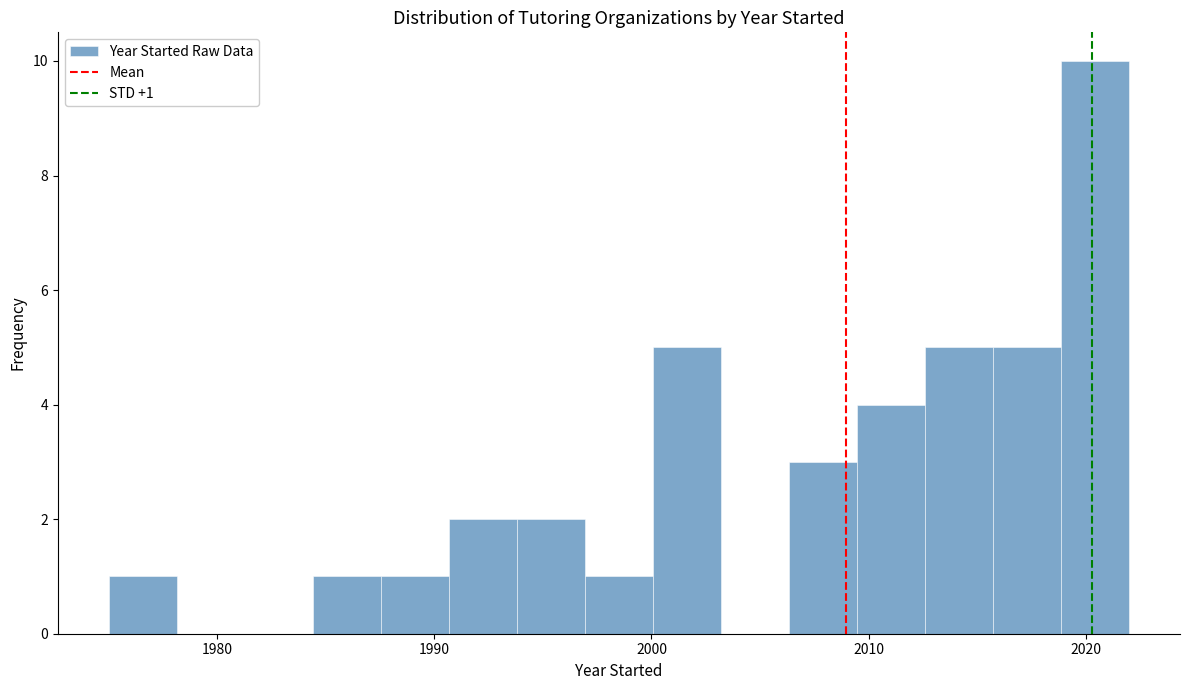

Around what value on the x-axis is the tallest bar? Give the approximate position of its centre, as read against the axis.

2020